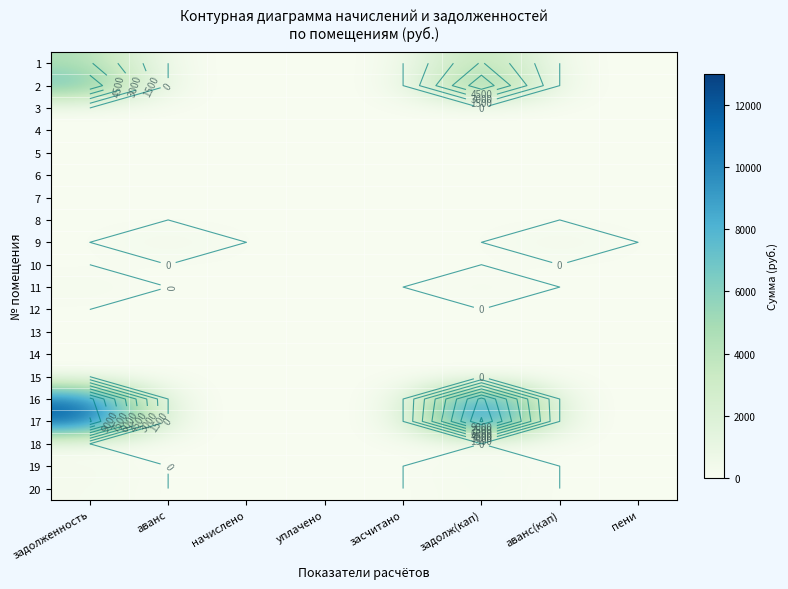

Which label corresponds to the largest value in the chart?

задолженность